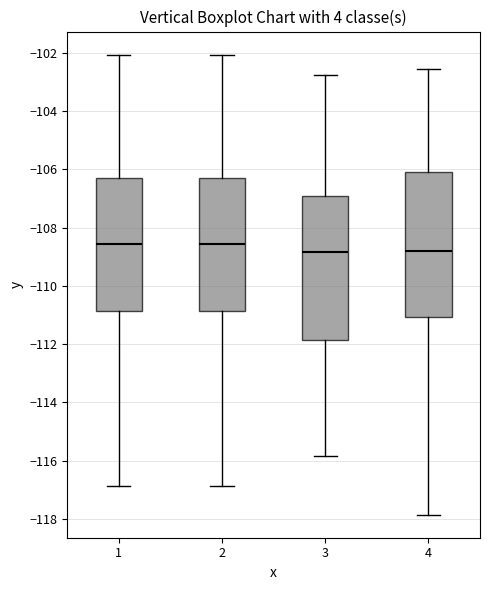

Where does the median line of the box at x = 1 sit on the y-axis? The values are not printed on the chart, so give them approximately, as read against the axis.

-108.6